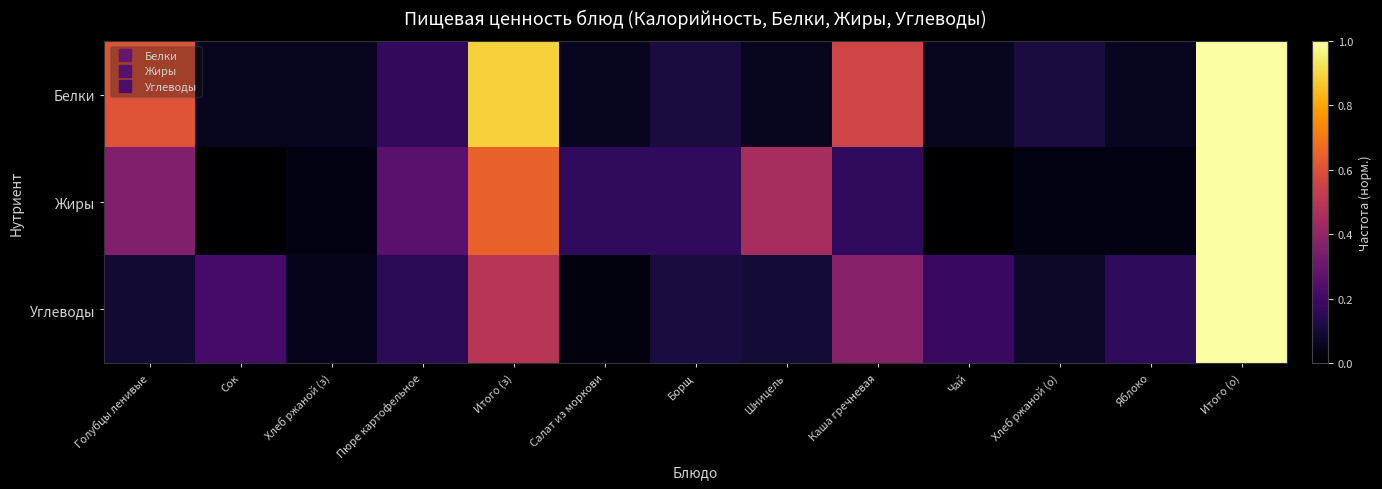

What is the total value across all series at Сок?

0.3